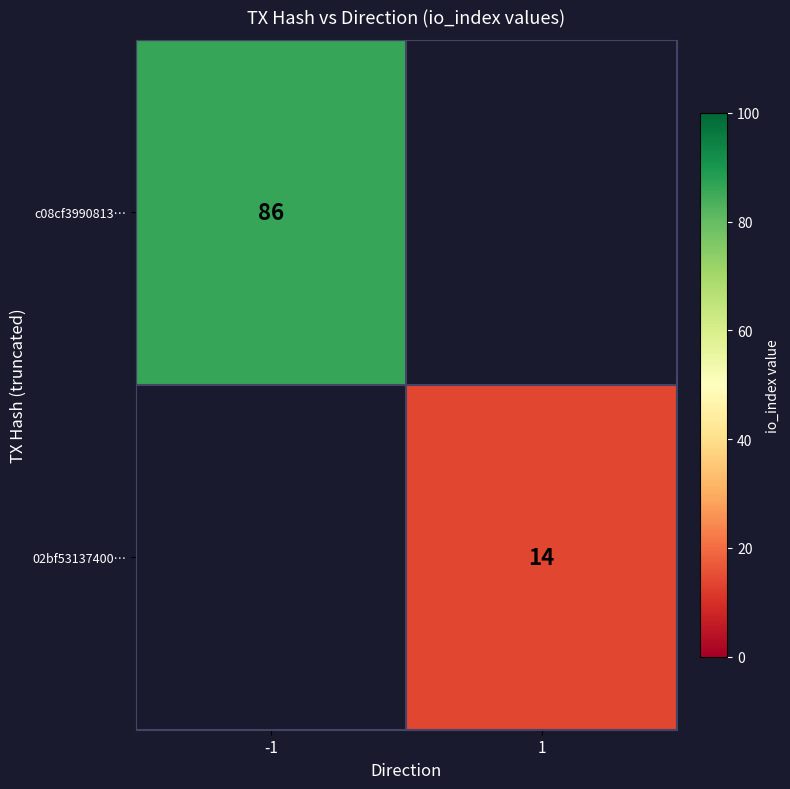

The c08cf3990813… series shows 122.1 at -1. True or false?

False